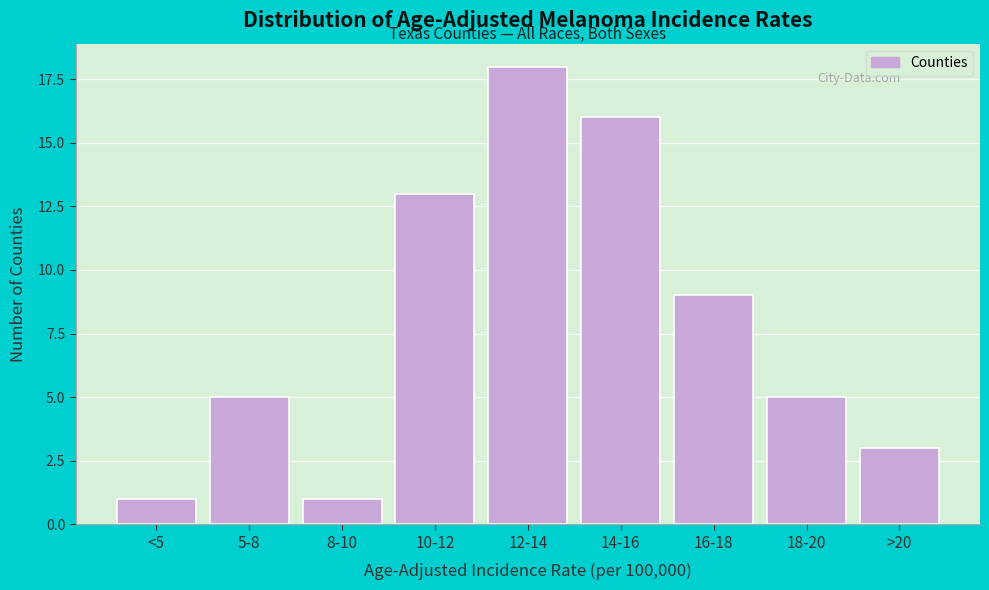

Reading left to right, transcribe all the data shown in this chart.

1	5	1	13	18	16	9	5	3